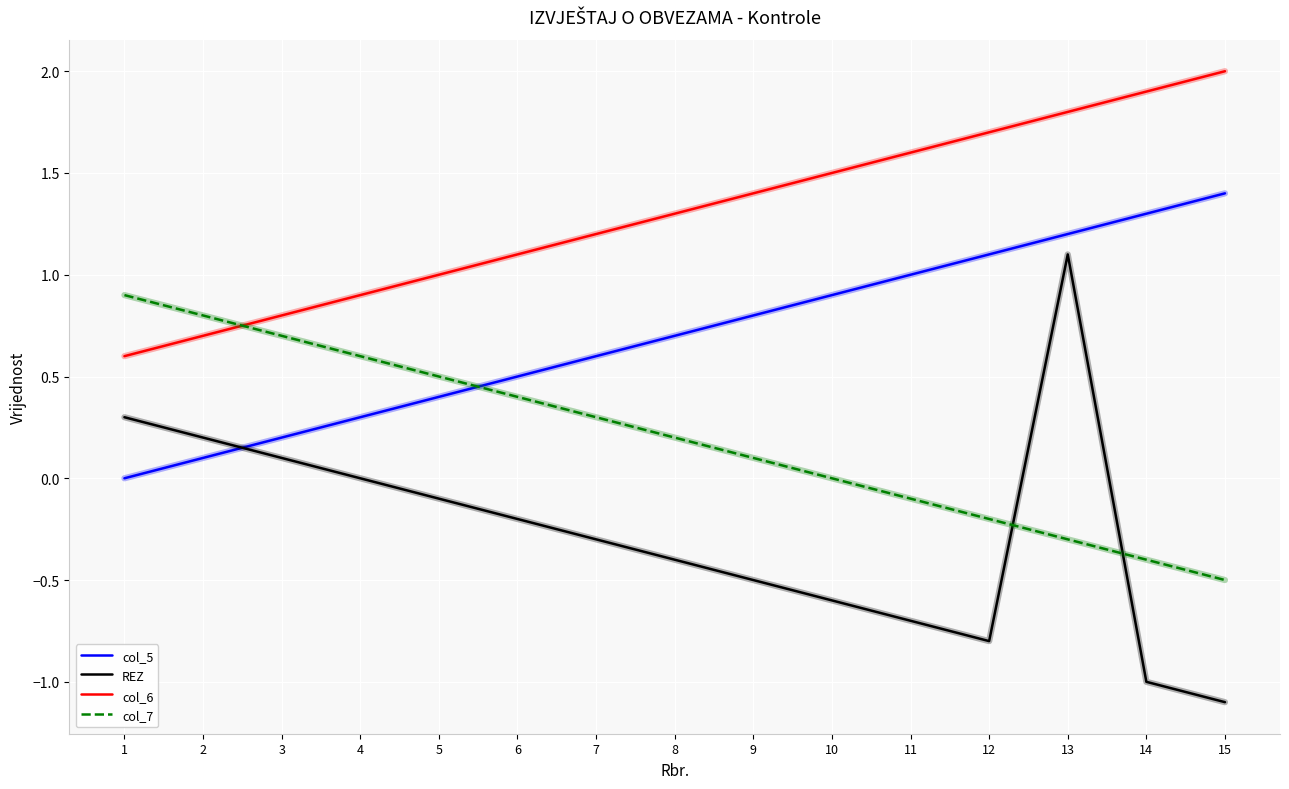

Count the number of data series in this chart.

4